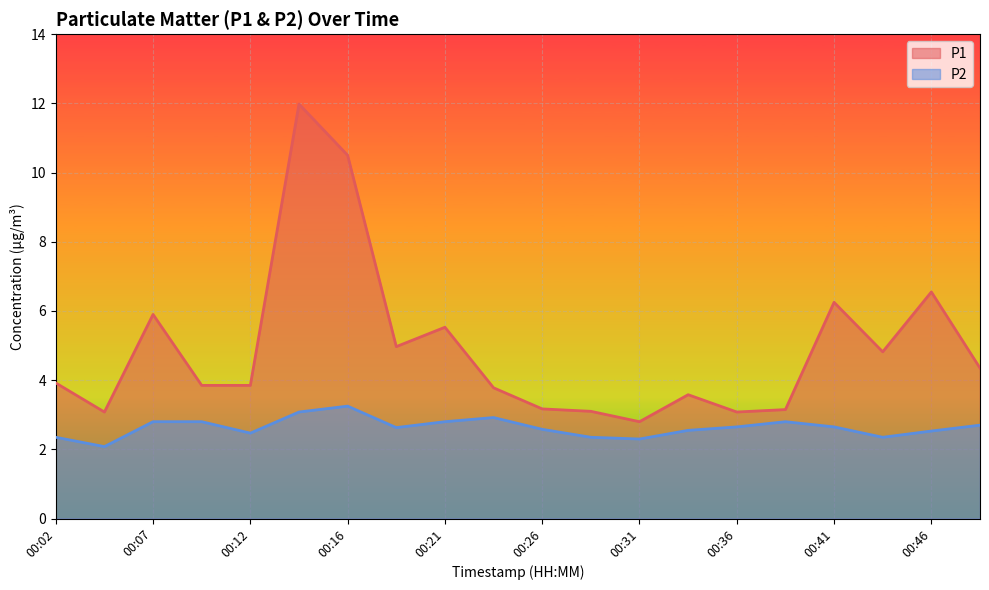

In P2, how many points are lower than both neighbors (excluding endpoints)?

5